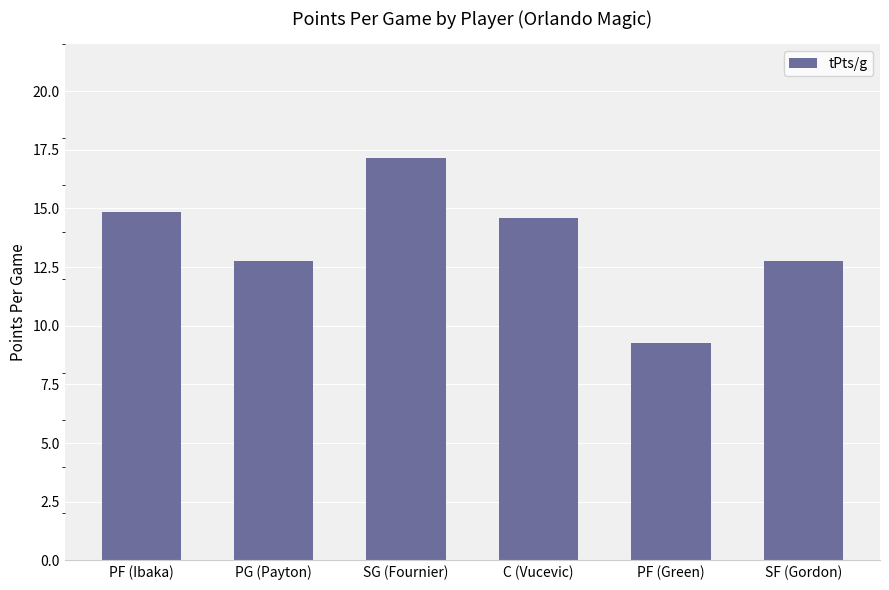

What is the change in value from C (Vucevic) to SF (Gordon)?

-1.9